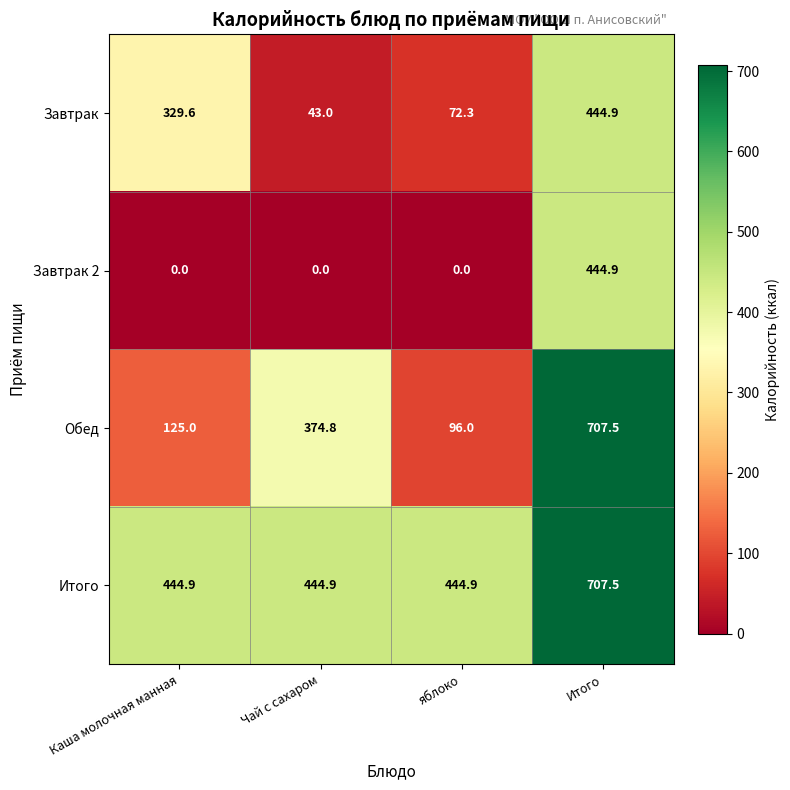

What is the minimum value for Обед?

96.0